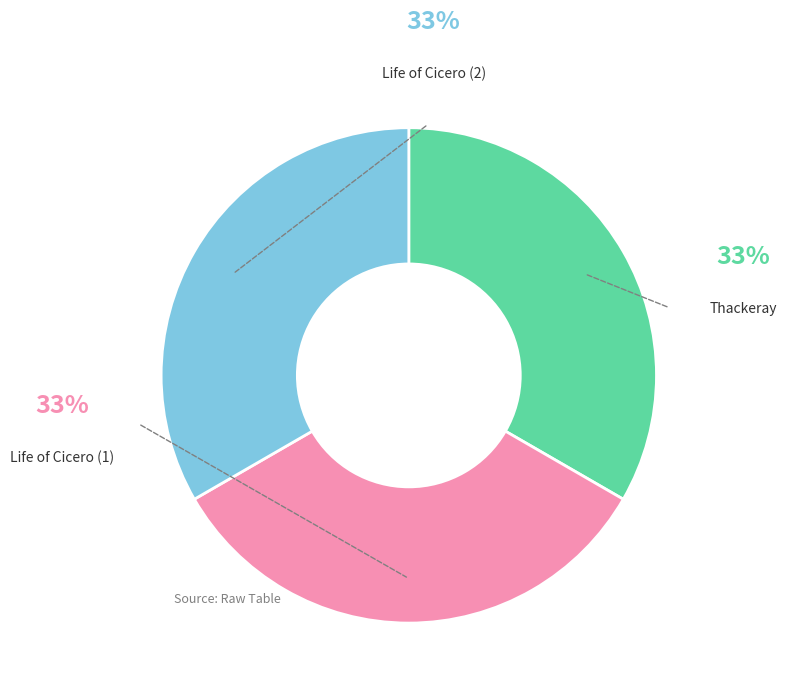

To the nearest percent, what is the average slice percentage?

33%